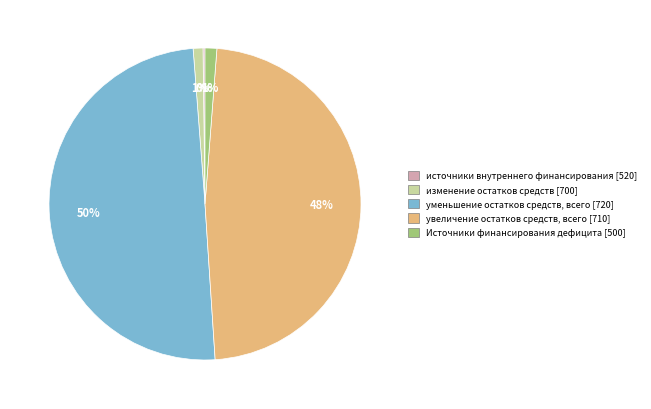

What is the largest slice in the pie chart?

уменьшение остатков средств, всего [720]